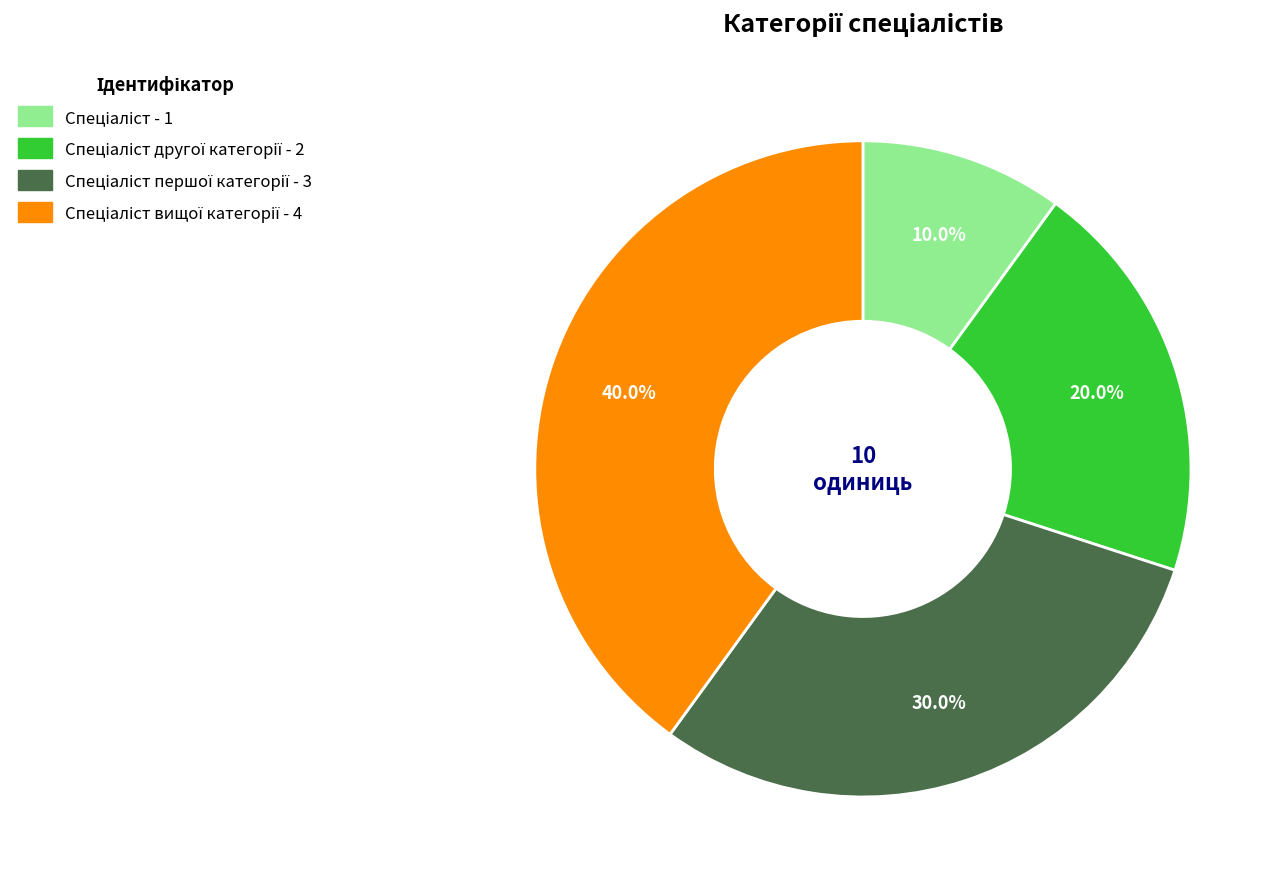

Does any single category account for the majority?

No